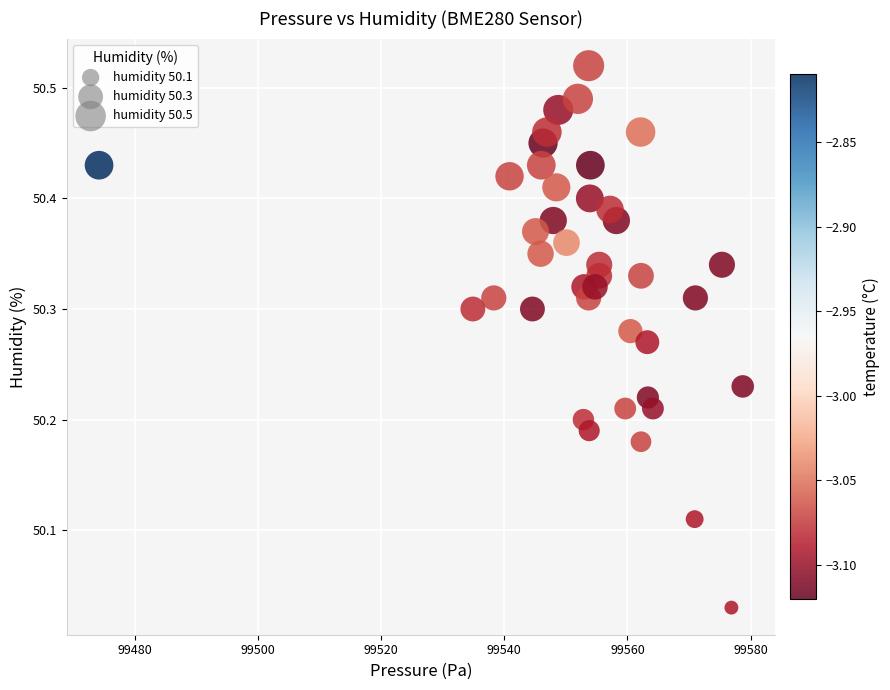

What is the range of Y values (max minus min)?

0.5